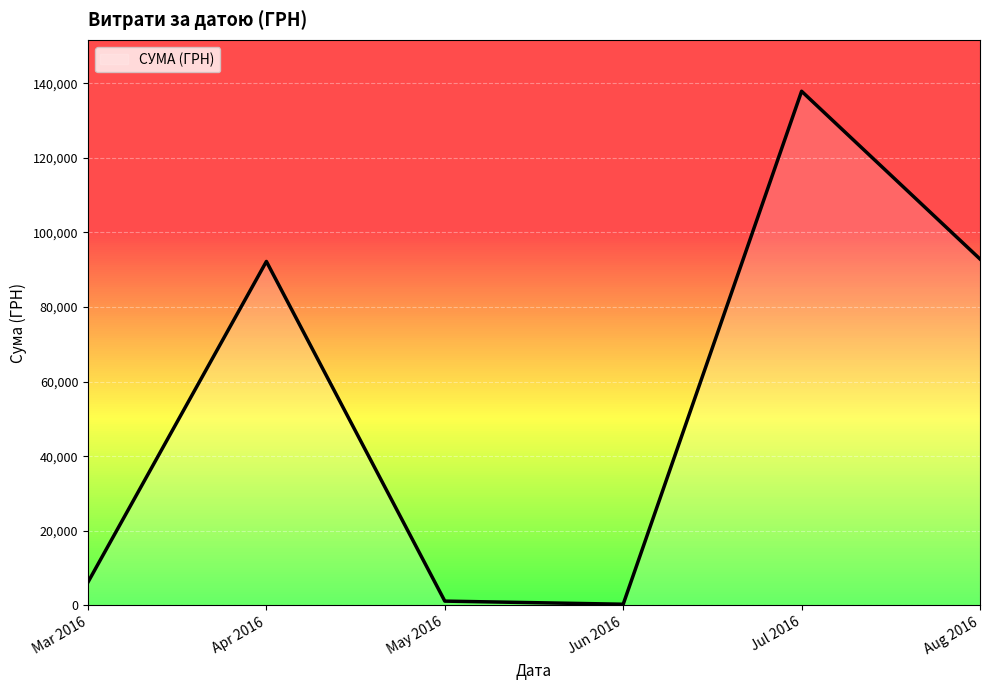

What is the average value?

55094.1